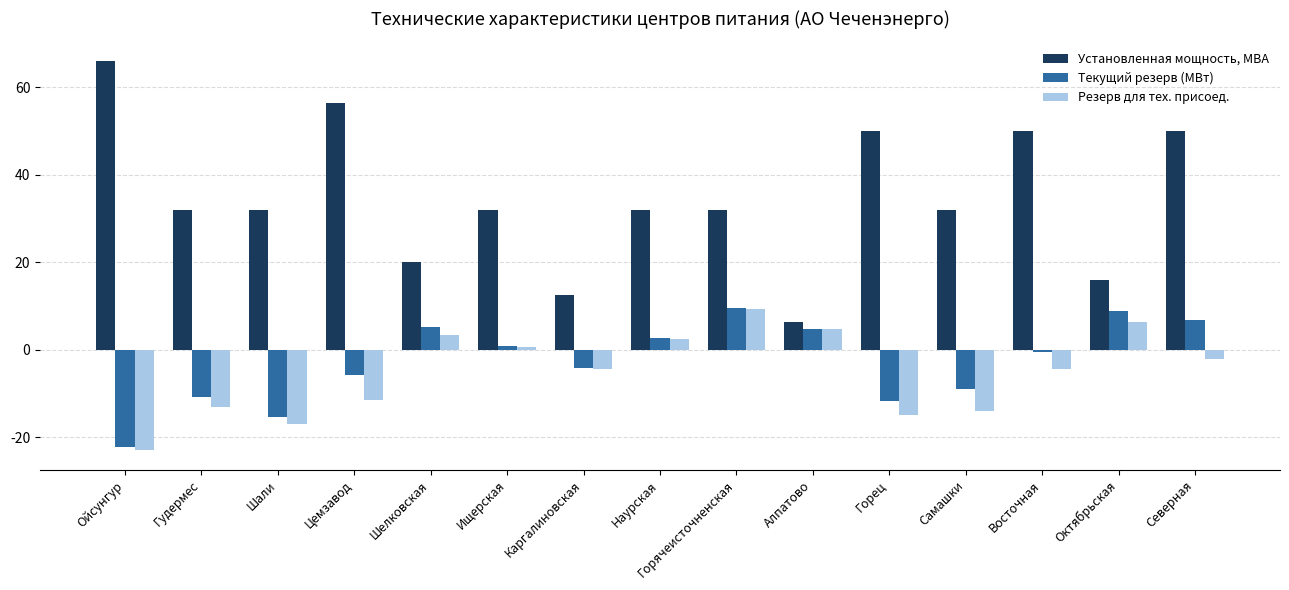

What is the lowest value of the Текущий резерв (МВт) series?

-22.2